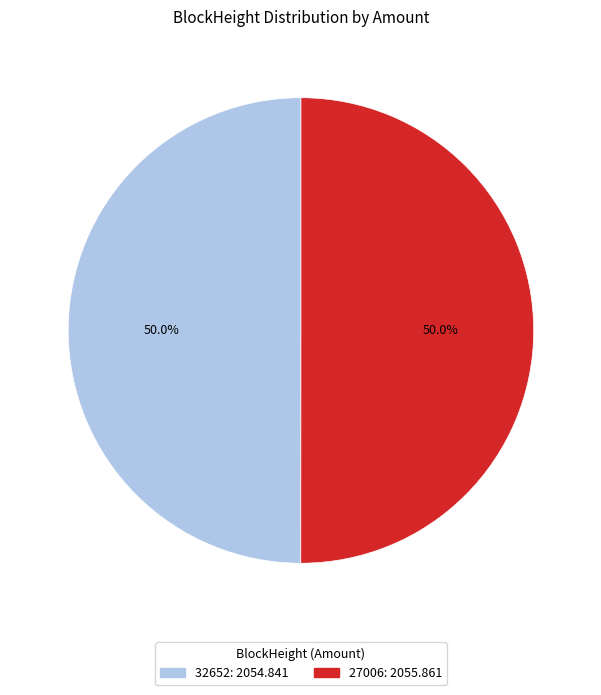

Approximately how many times larger is the value at 32652 compared to 27006?

1.0